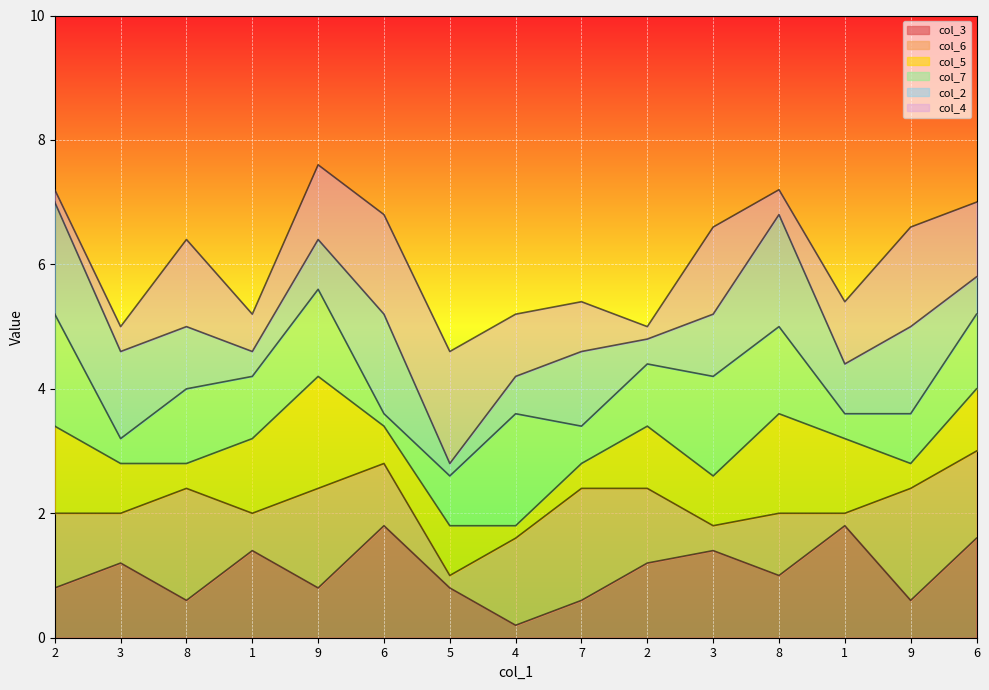

Which series changed the most between 9 and 9?

col_5